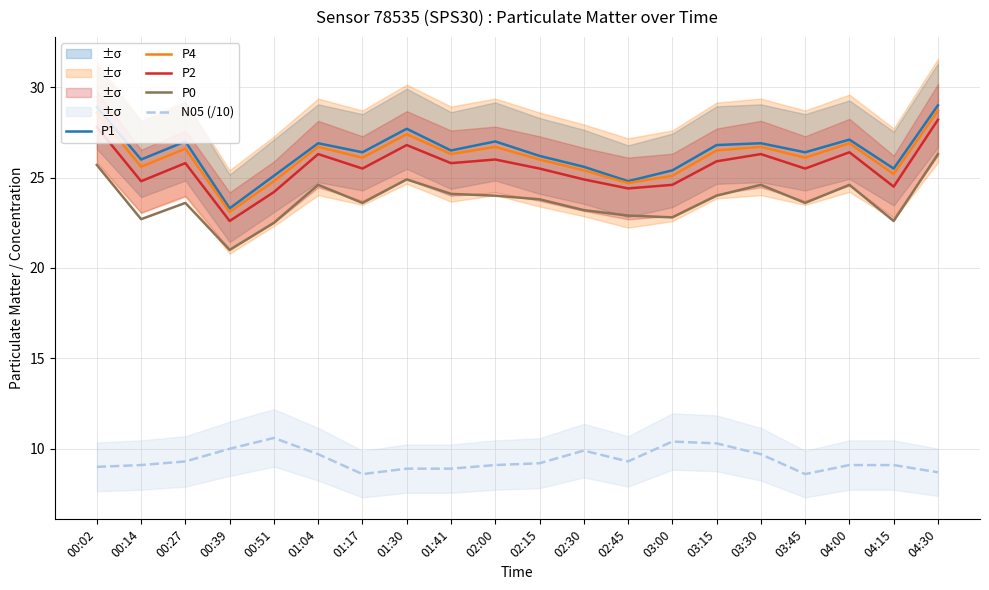

Which category has the highest value in the P4 series?

04:30